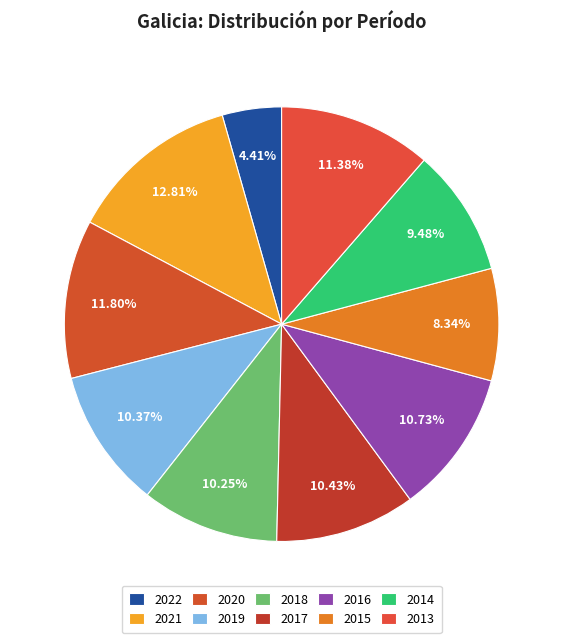

To the nearest percent, what is the average slice percentage?

10%